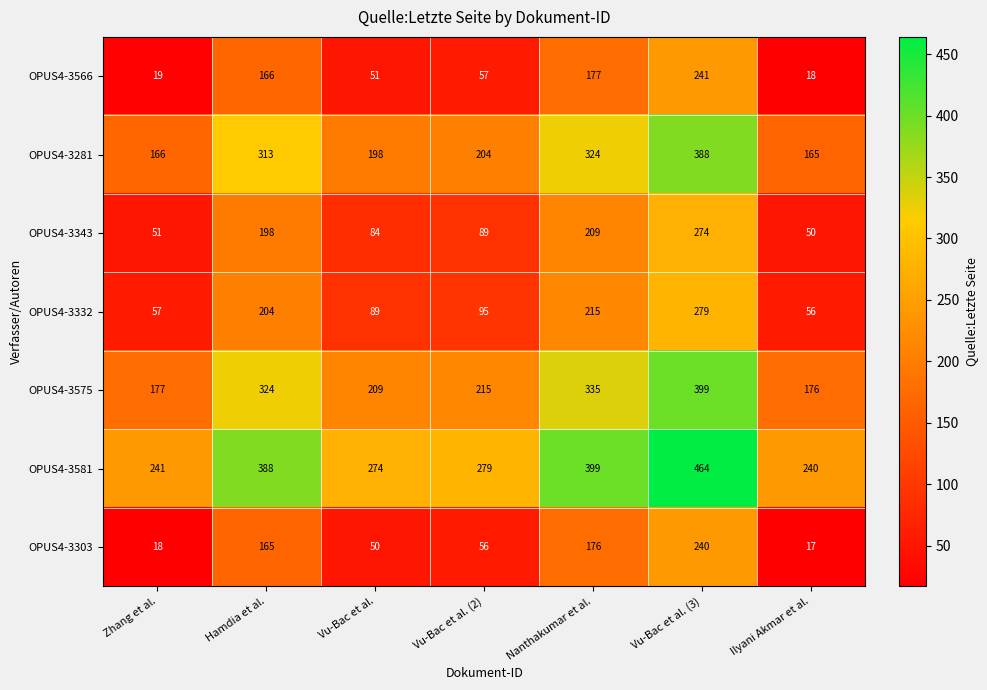

What is the lowest value of the OPUS4-3343 series?

50